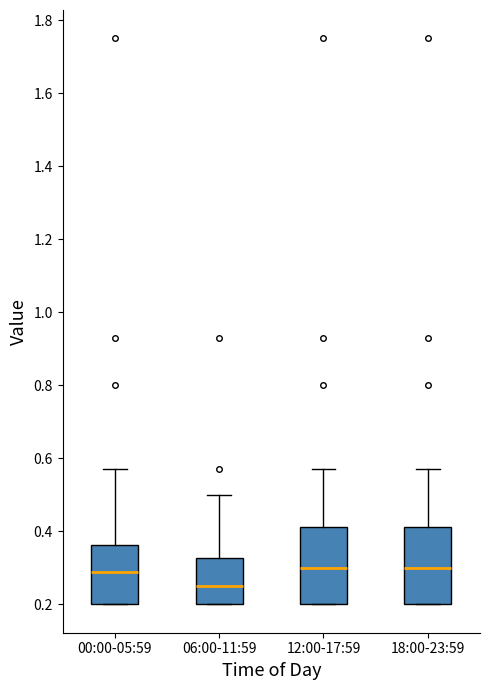

Reading left to right, read every box against the y-axis: the position of its median line, the range the box covers, and the ends of its whiskers. The values are not printed on the chart, so give them approximately, as read against the axis.

00:00-05:59: median 0.30, box 0.20 to 0.36, whiskers 0.20 to 0.58
06:00-11:59: median 0.26, box 0.20 to 0.32, whiskers 0.20 to 0.50
12:00-17:59: median 0.30, box 0.20 to 0.42, whiskers 0.20 to 0.58
18:00-23:59: median 0.30, box 0.20 to 0.42, whiskers 0.20 to 0.58